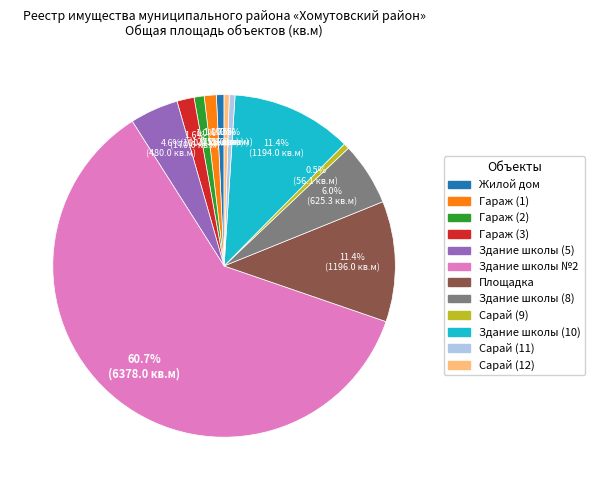

How many slices are in this pie chart?

12